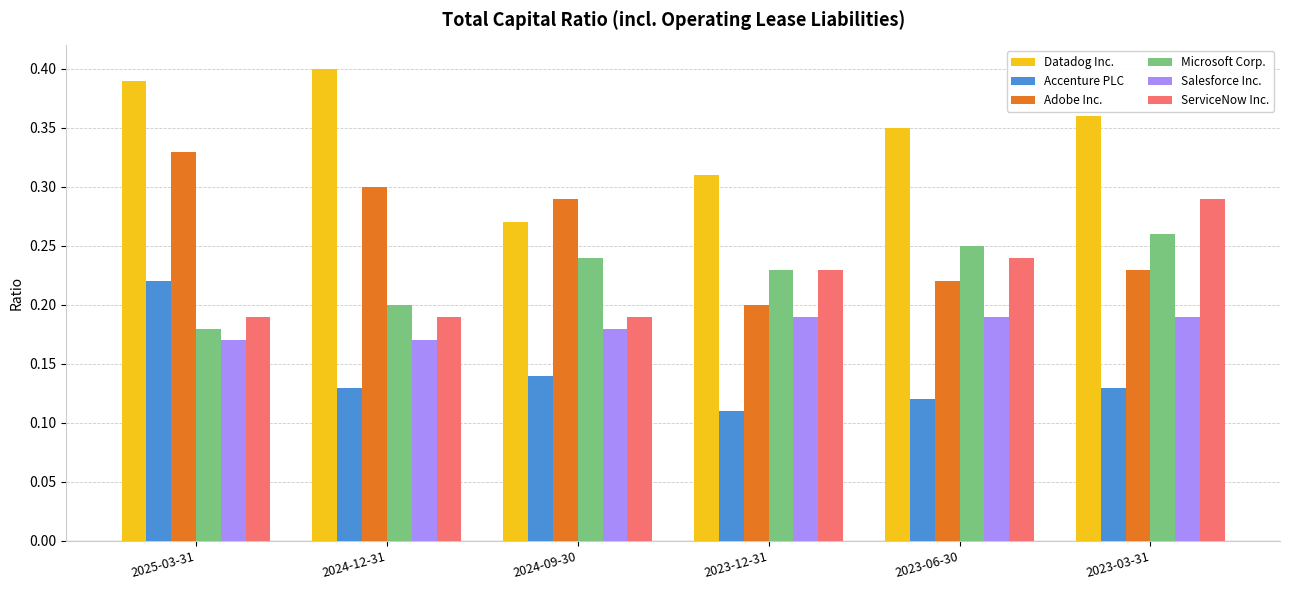

What is the label of the 4th bar from the left?

2023-12-31